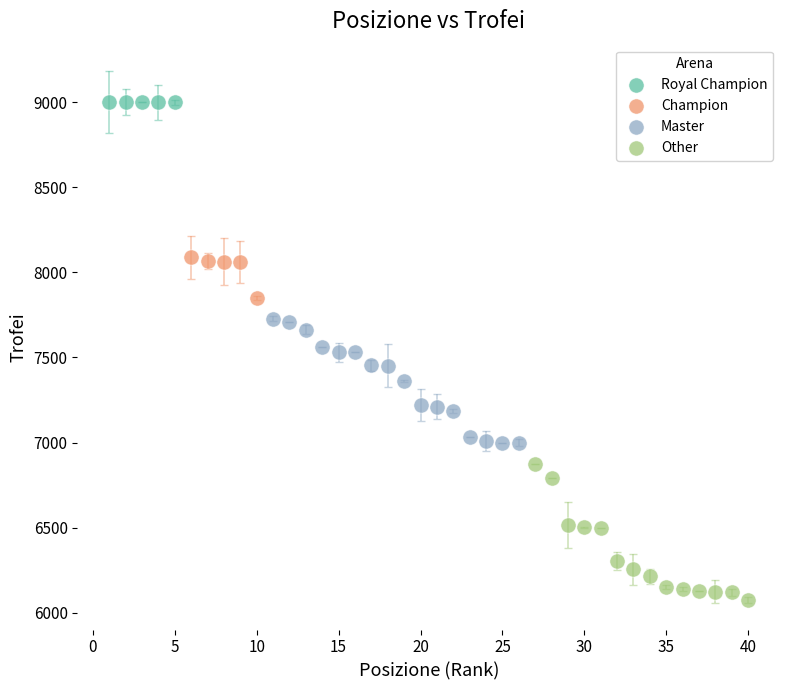

Which series reaches the minimum Y coordinate?

Other